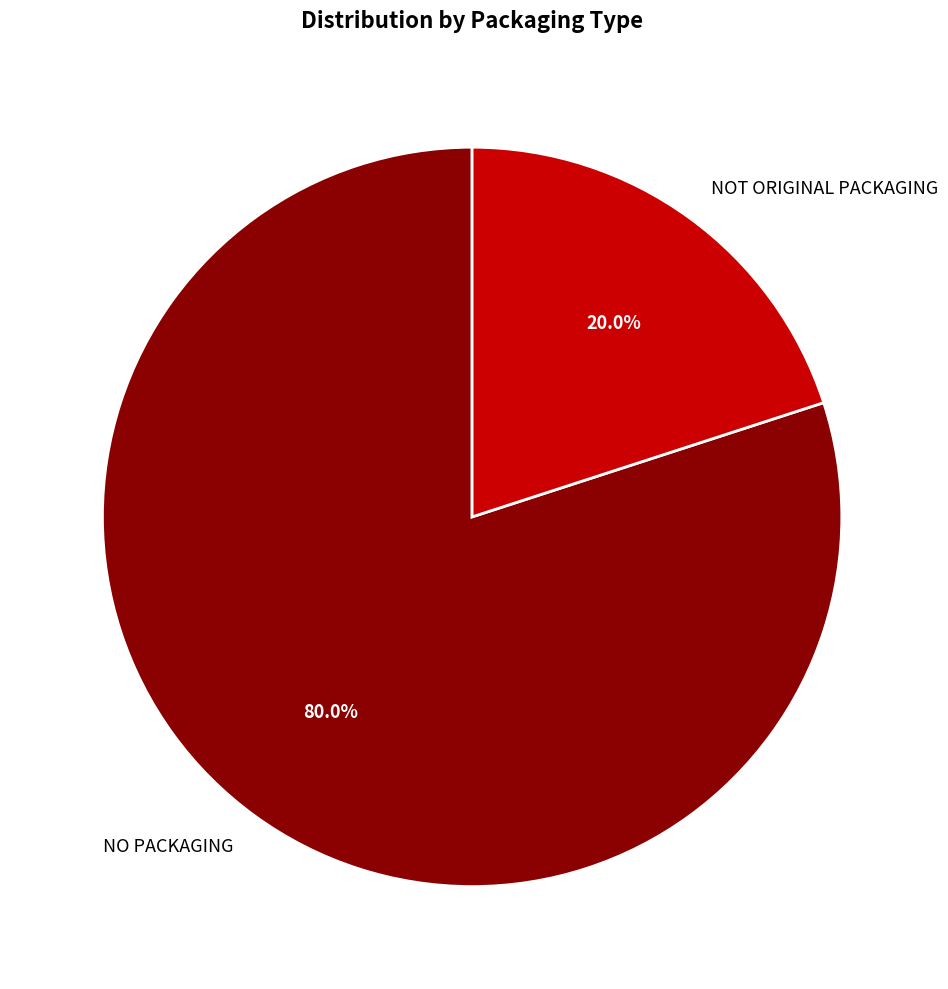

What is the largest slice in the pie chart?

NO PACKAGING